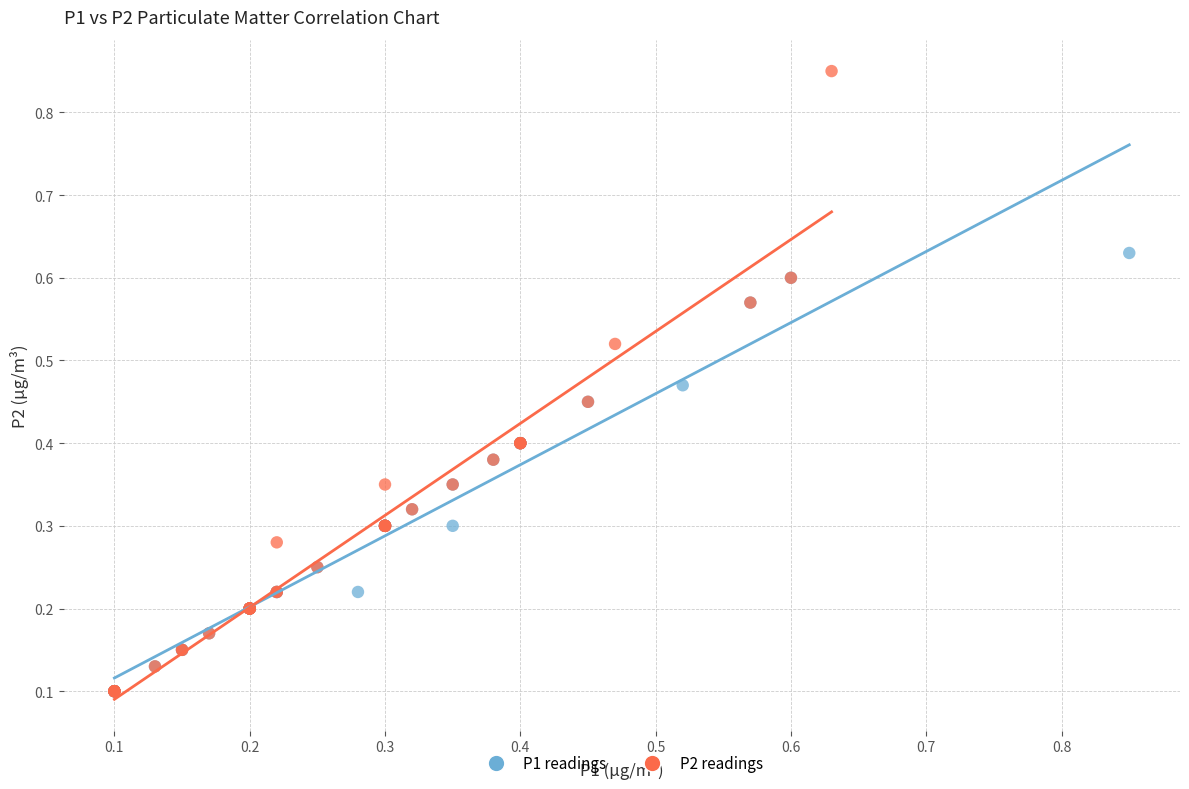

Which series contains the highest Y value?

P2 readings